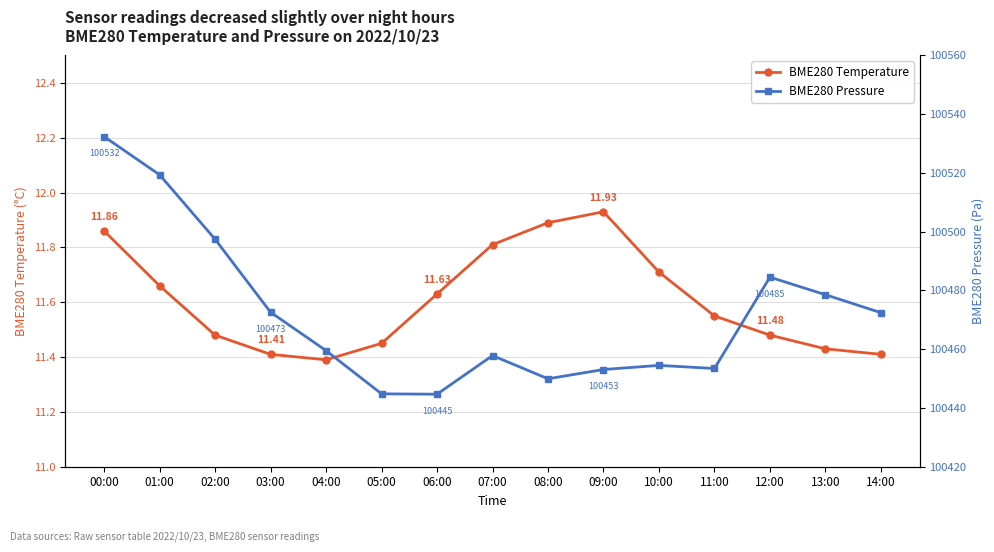

What position from the right is 03:00?

12